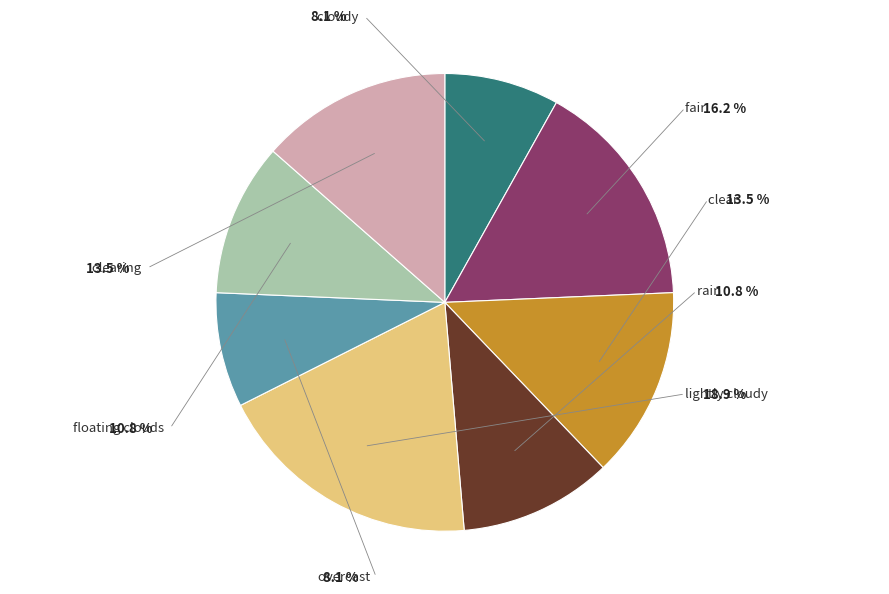

To the nearest percent, what percentage of the pie is floating clouds?

11%